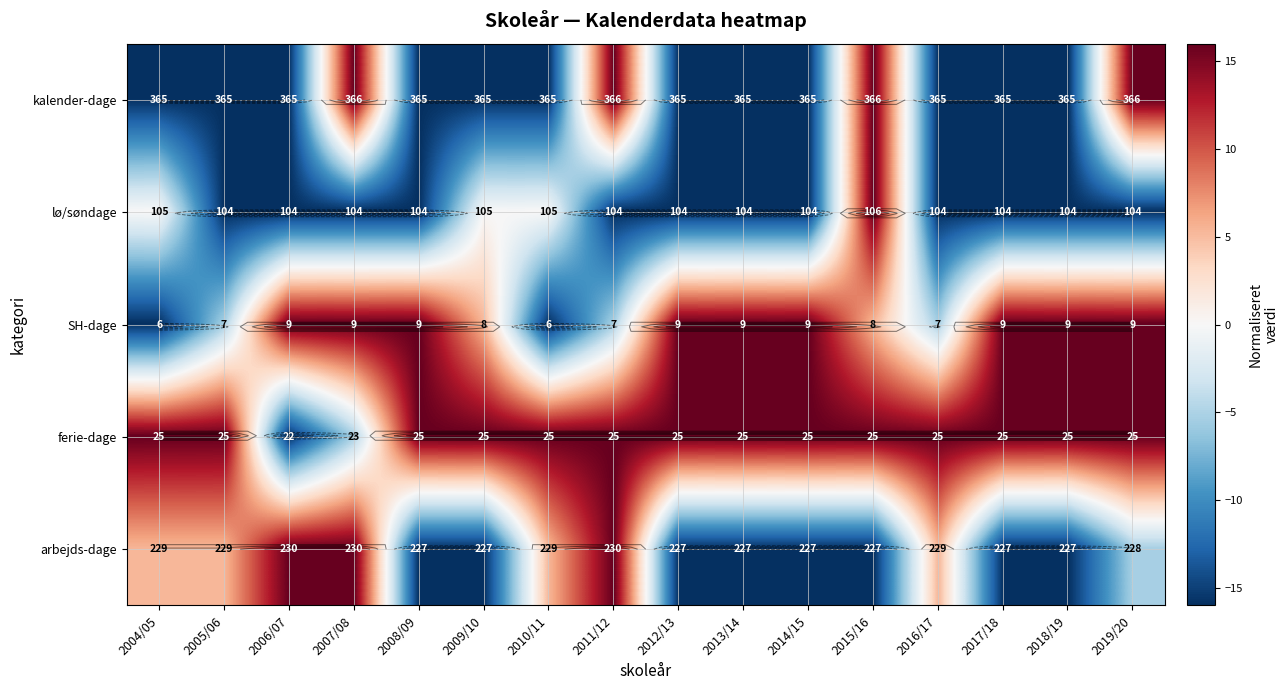

Which has a higher value, 2011/12 or 2013/14?

2011/12